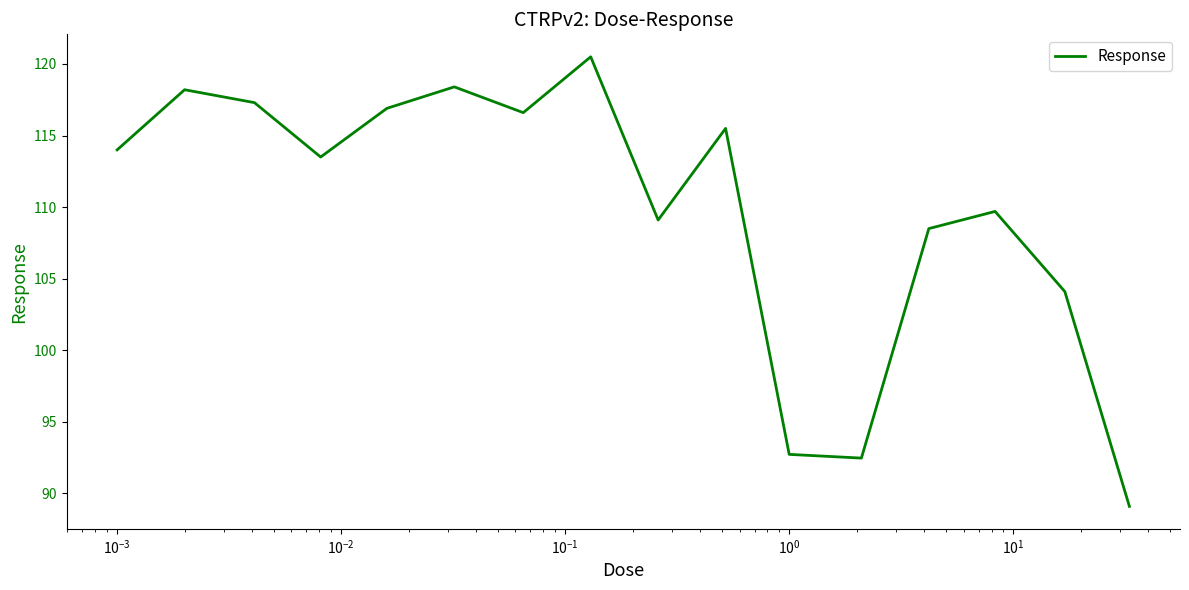

What is the difference between the maximum and minimum values?

31.4